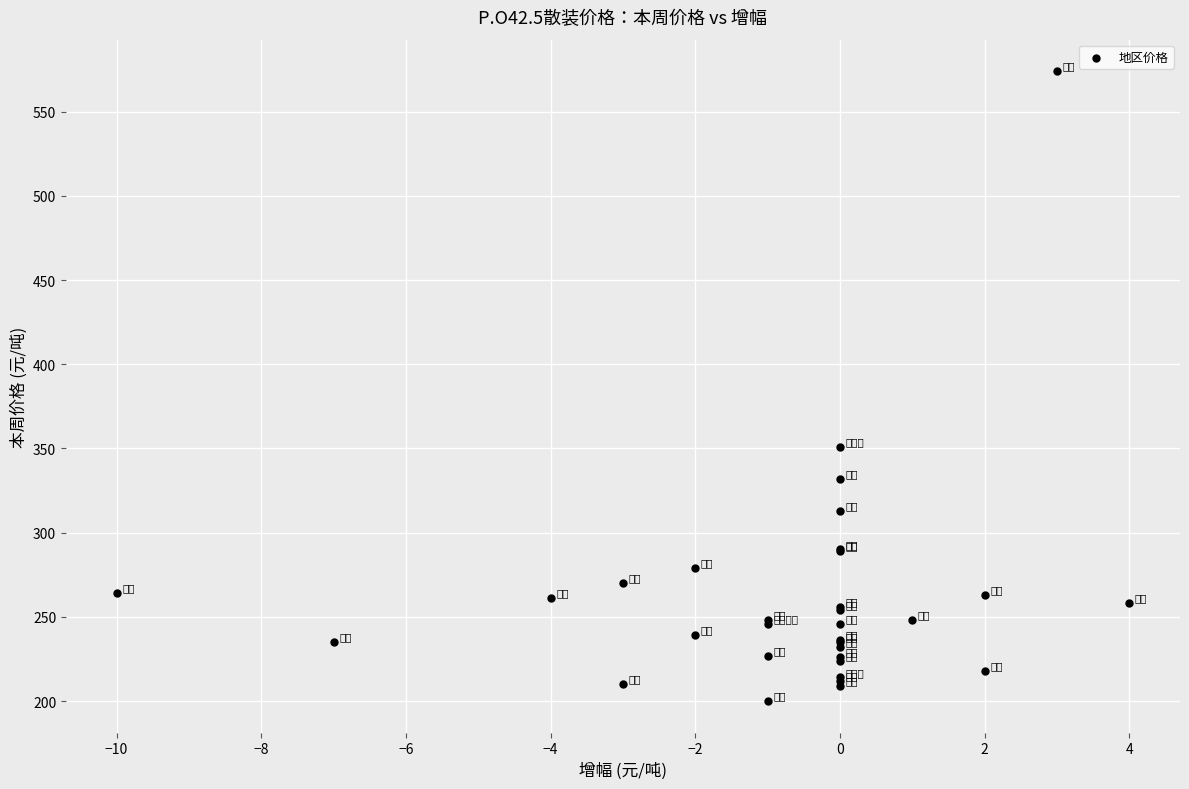

What Y value in the scatter plot is closest to 387?

351